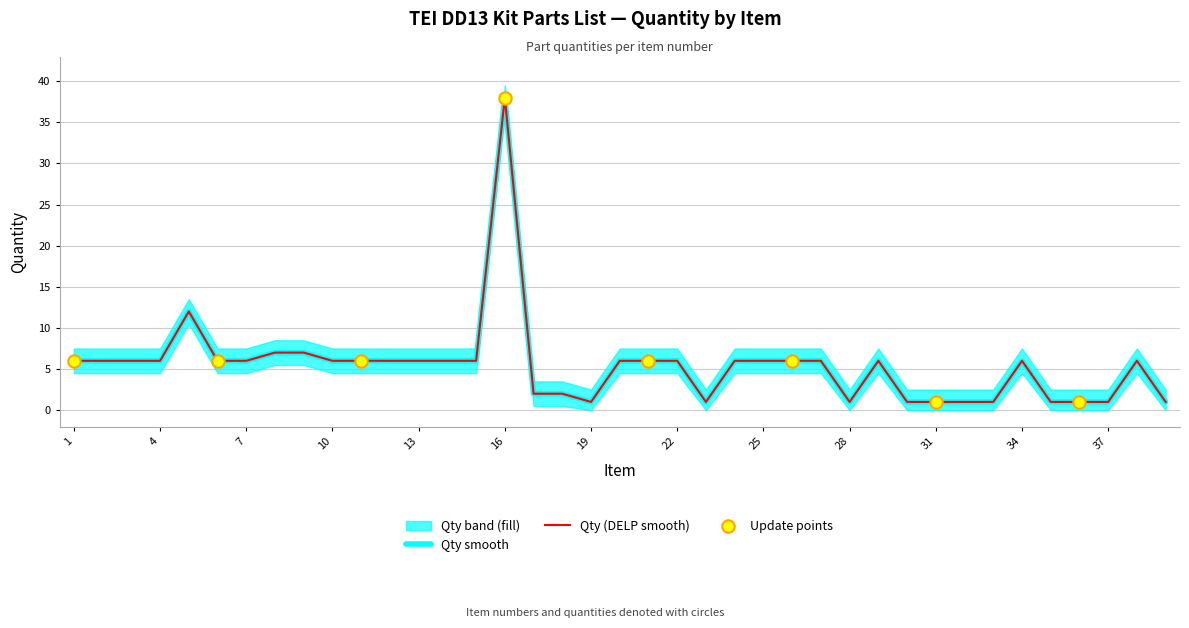

Approximately how many times larger is the value at 1 compared to 31?

6.0